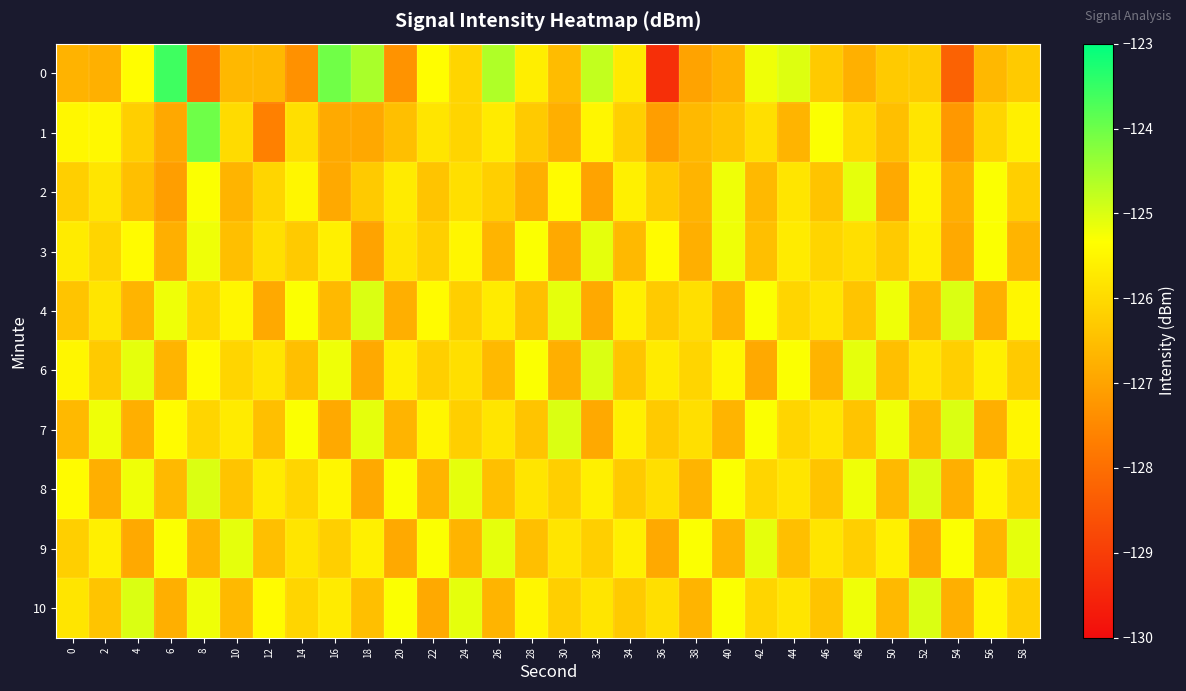

What is the greatest value displayed?

-123.6